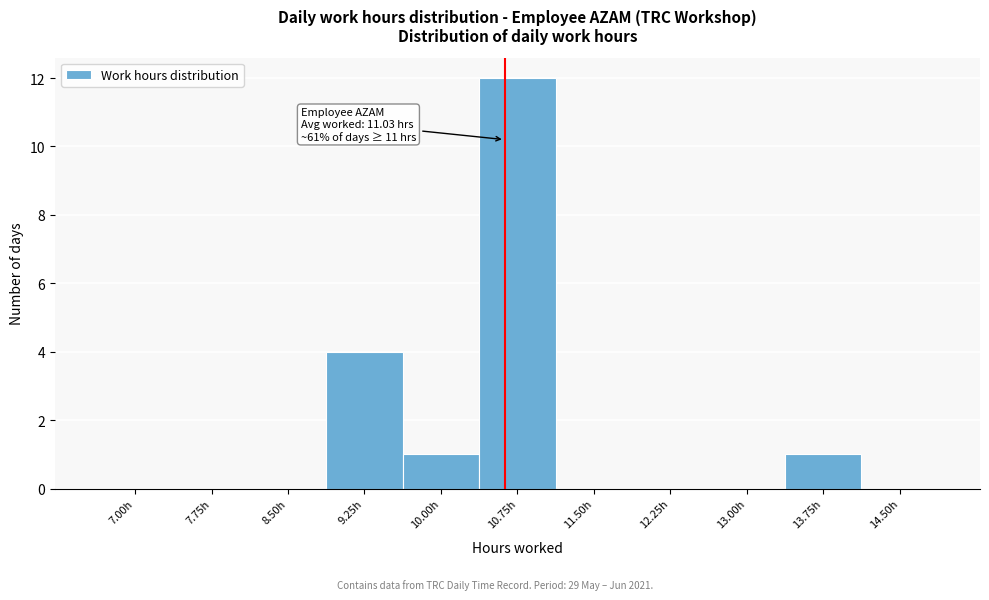

At which category does the chart reach its peak across all series?

10.75h